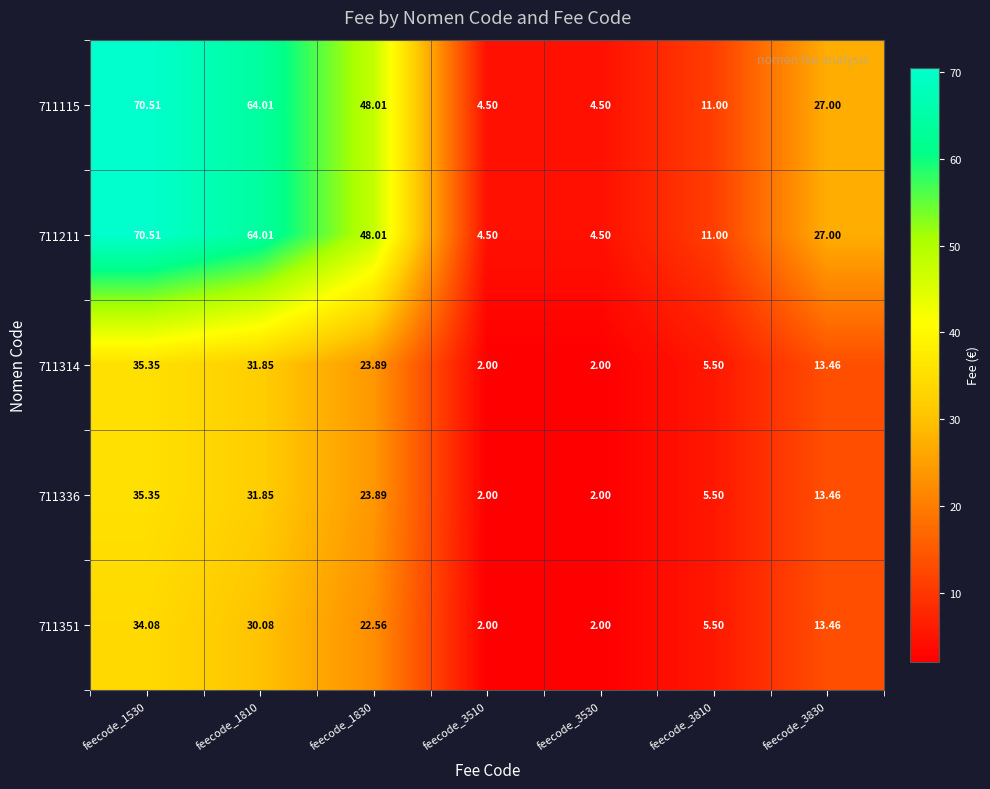

What is the total value across all series at feecode_3830?

94.4